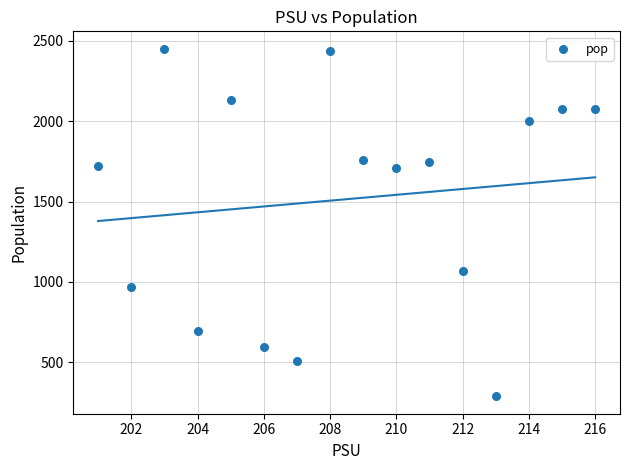

What Y value in the scatter plot is closest to 1369?

1070